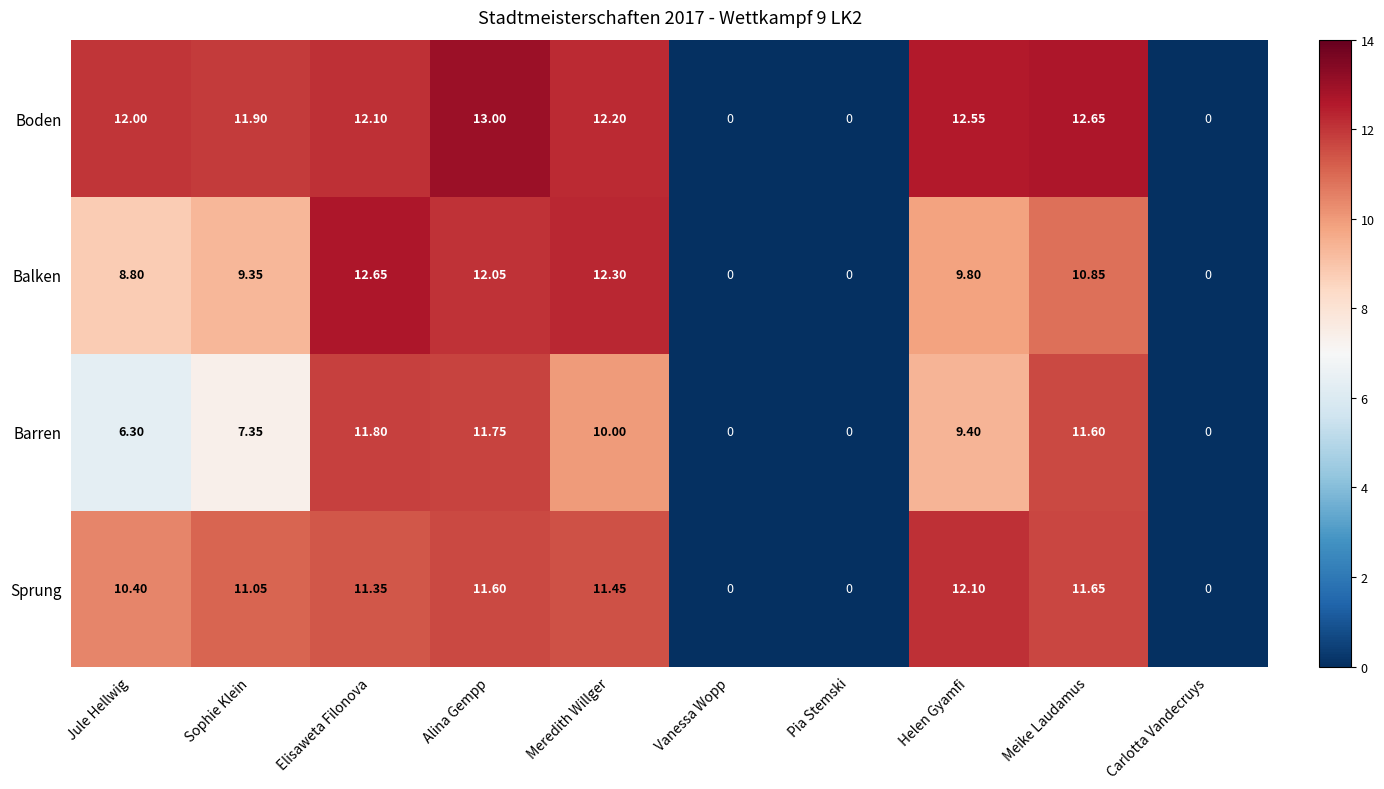

Between Sophie Klein and Vanessa Wopp, which series saw the biggest shift?

Boden